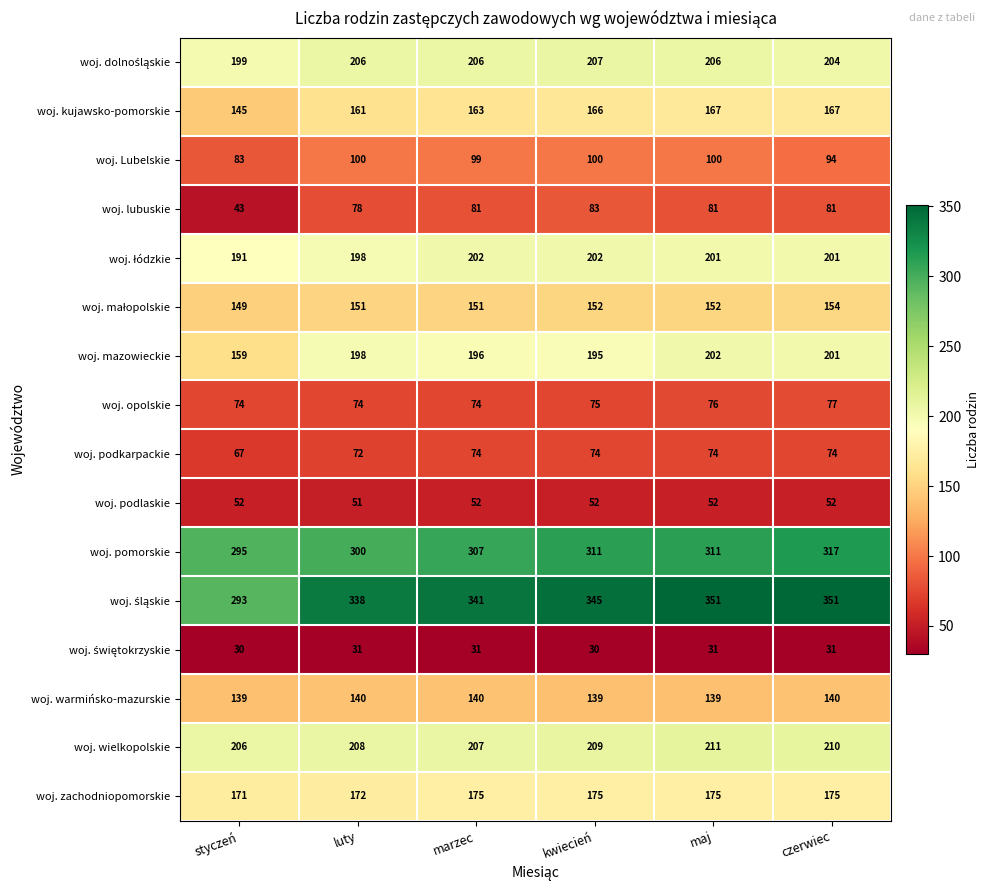

Read the woj. podlaskie value at czerwiec.

52